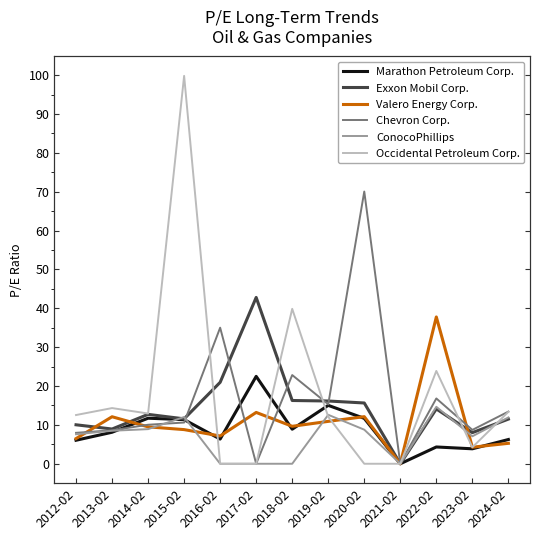

Which series has the widest spread of values?

Occidental Petroleum Corp.